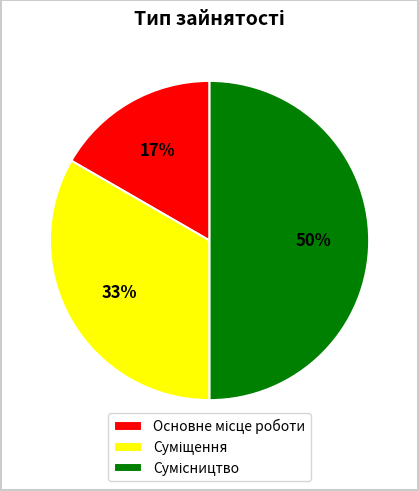

To the nearest percent, what is the average slice percentage?

33%